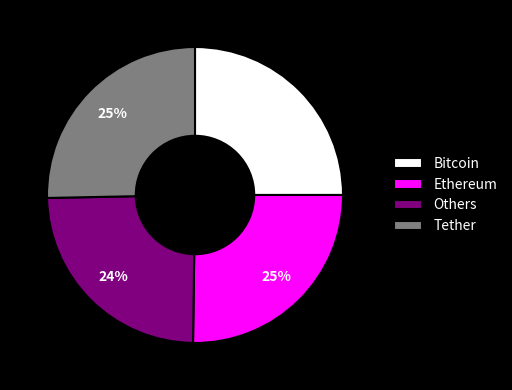

What is the smallest slice in the pie chart?

Others